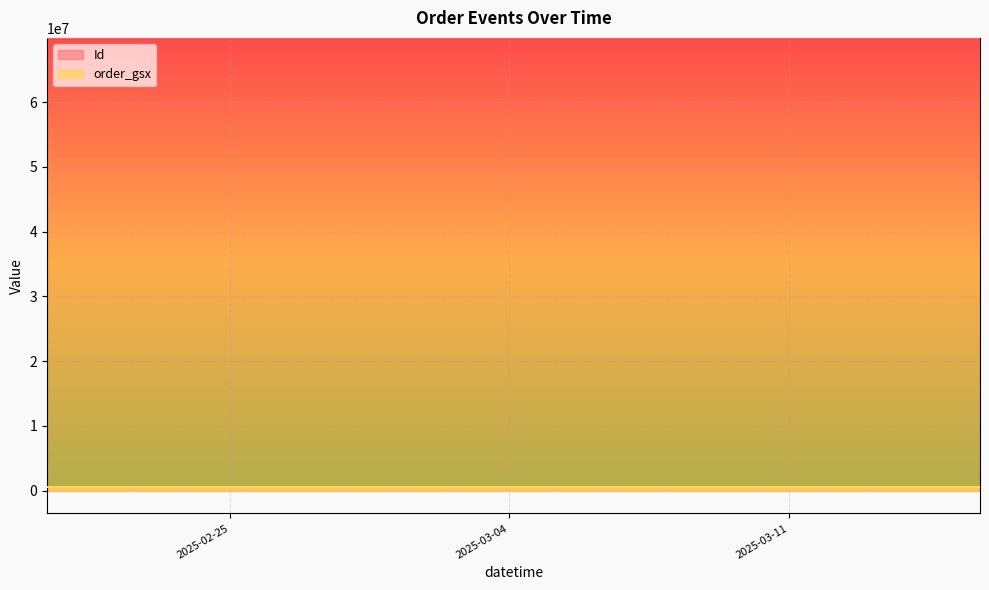

Which series has the largest total across all categories?

Id